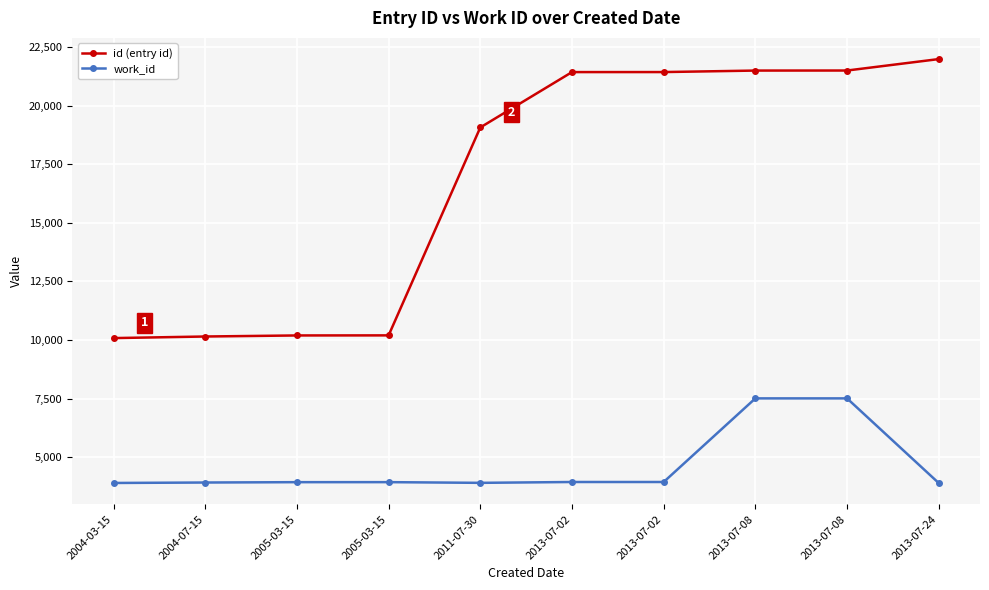

How many data points in id (entry id) are less than 21433?

5